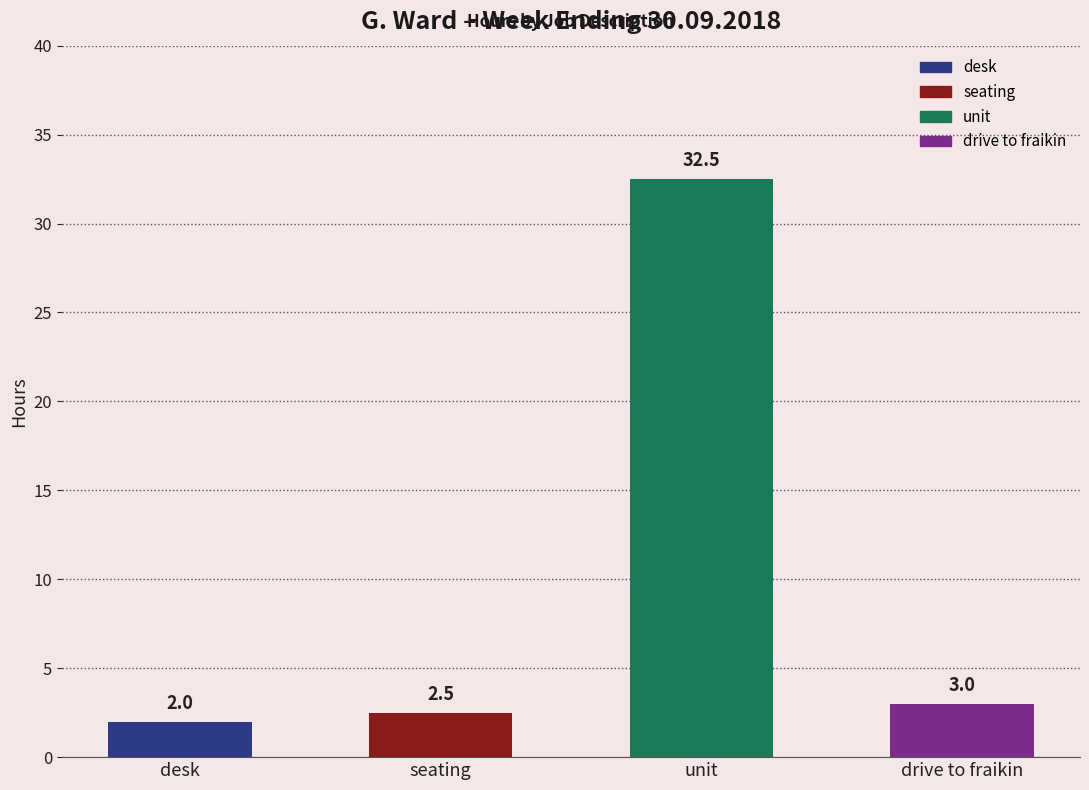

What is the difference between the maximum and second lowest values in the Total series?

30.0